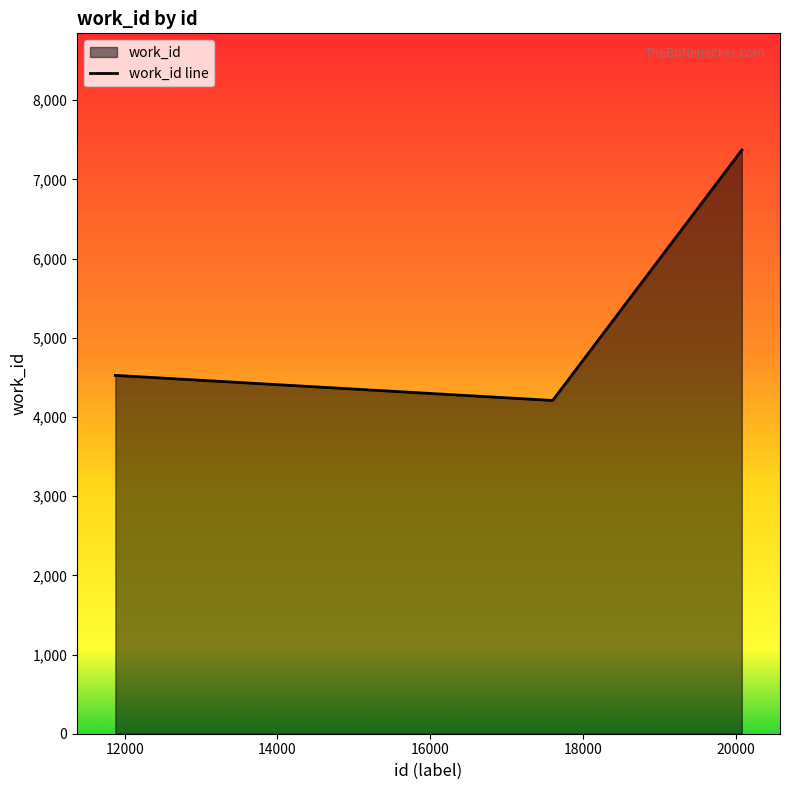

How many lines are shown in the chart?

1